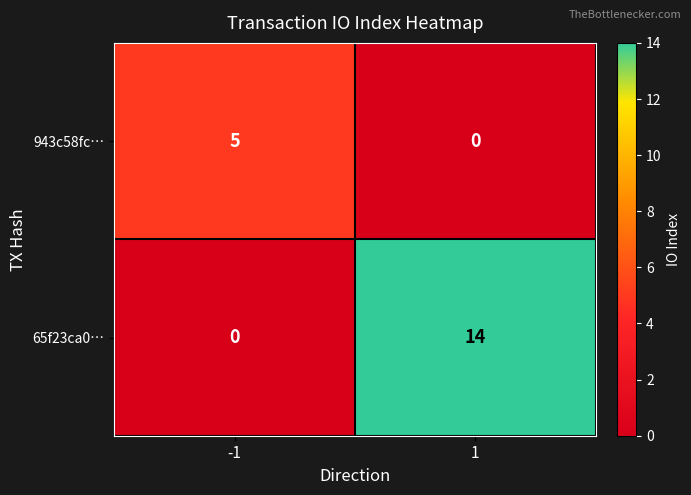

Which series has the widest spread of values?

65f23ca0…